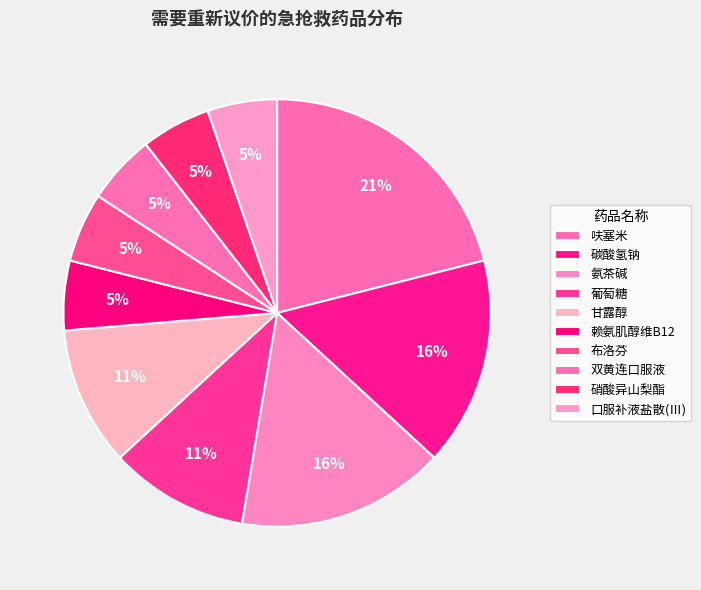

Which category has the biggest portion of the pie?

呋塞米